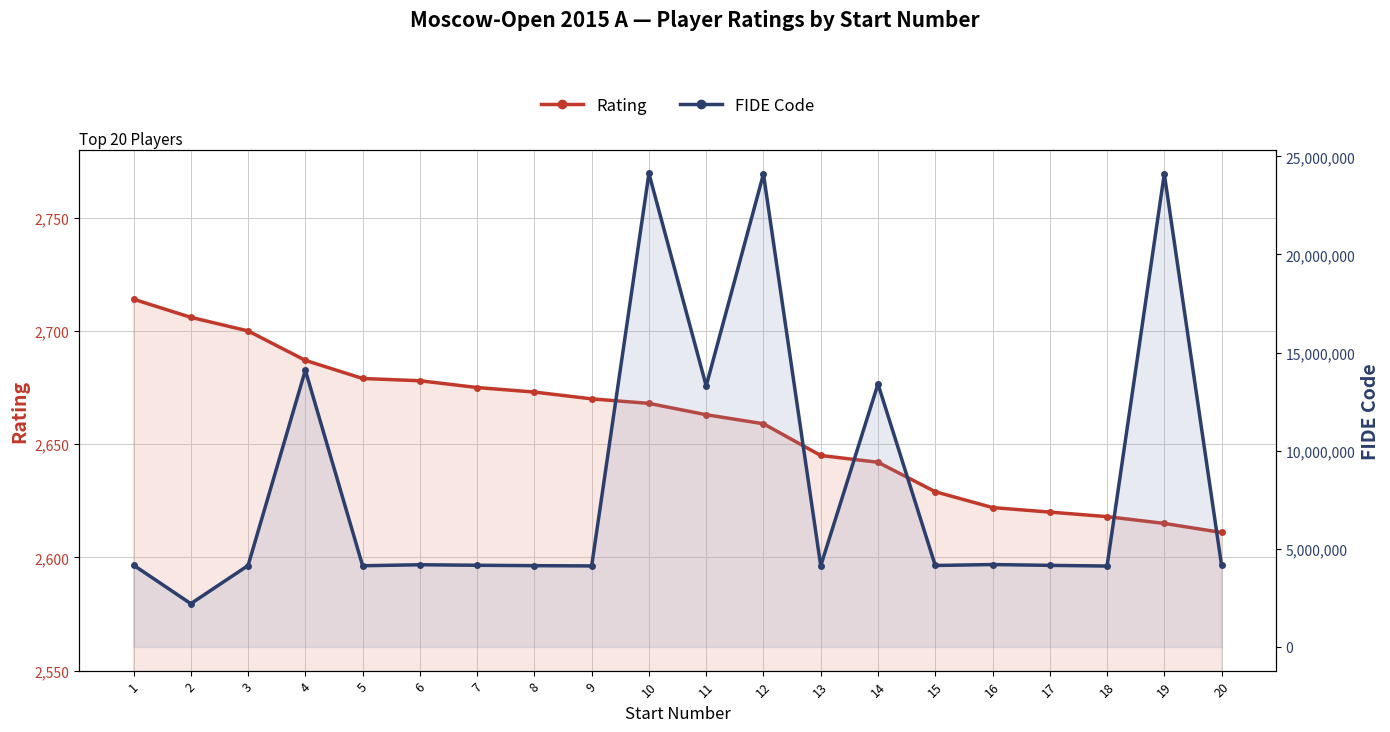

Is the value of FIDE Code at 2 greater than the value of Rating at 7?

Yes